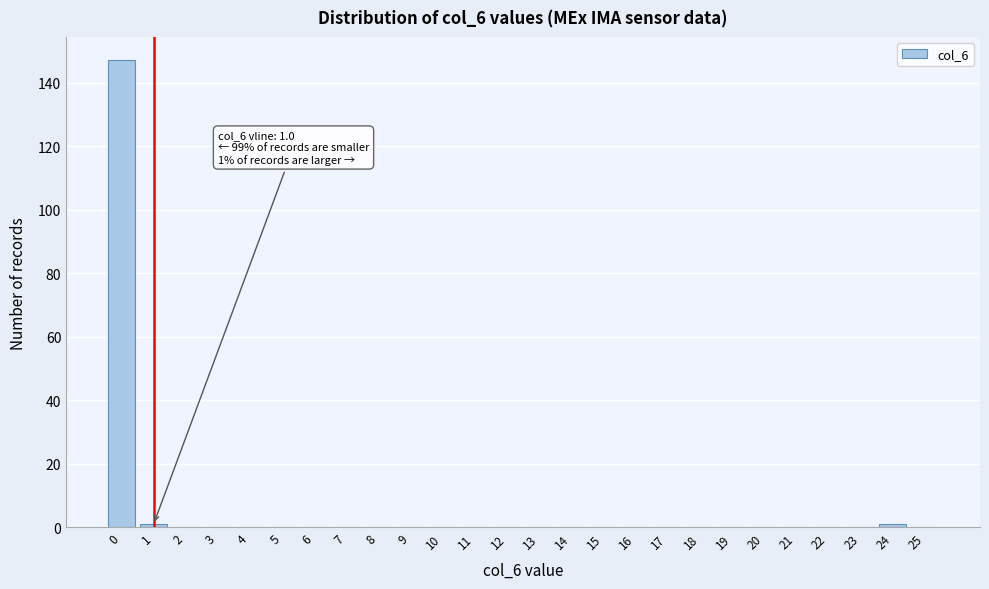

Reading right to left, extract all data points from this chart.

25=0	24=1	23=0	22=0	21=0	20=0	19=0	18=0	17=0	16=0	15=0	14=0	13=0	12=0	11=0	10=0	9=0	8=0	7=0	6=0	5=0	4=0	3=0	2=0	1=1	0=147